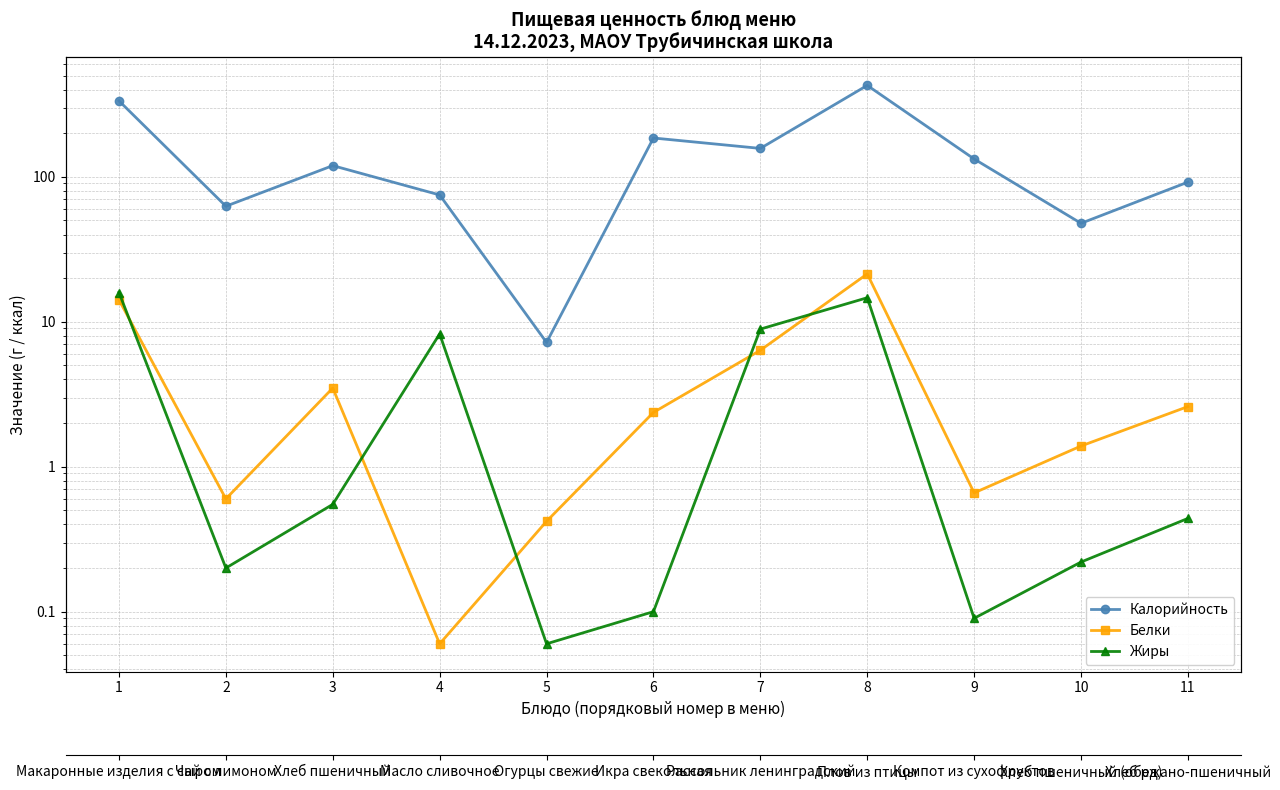

How many values in the Белки series are below 2?

5